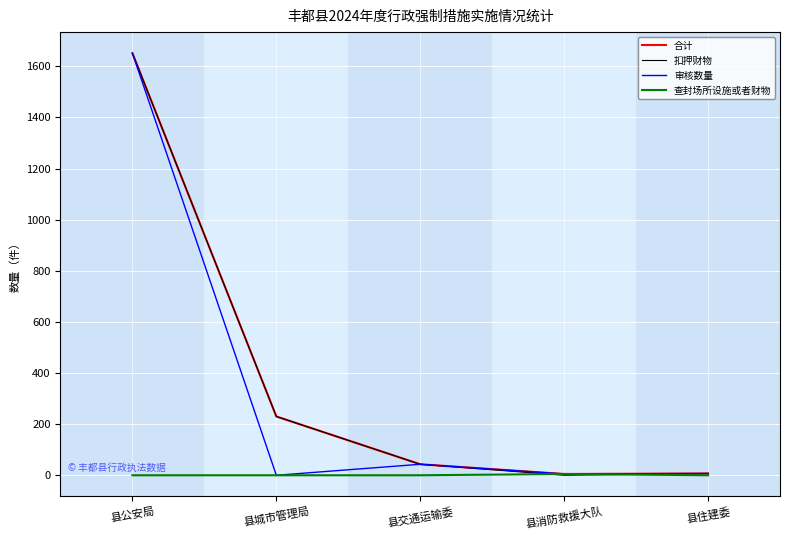

Where does the 审核数量 series first go above 7?

县公安局